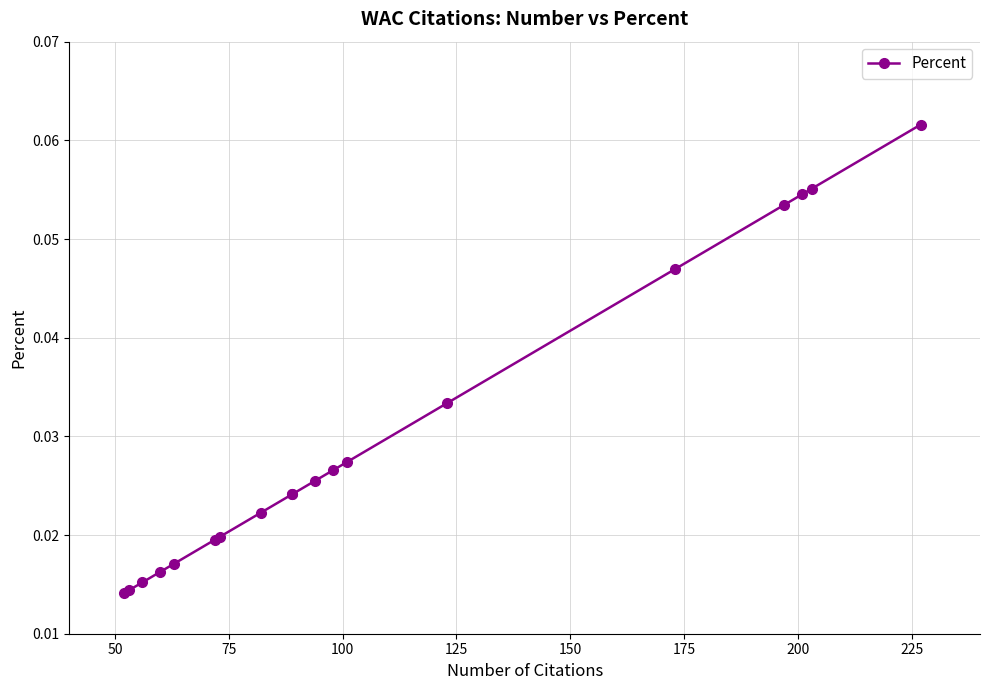

What is the greatest value displayed?

0.1